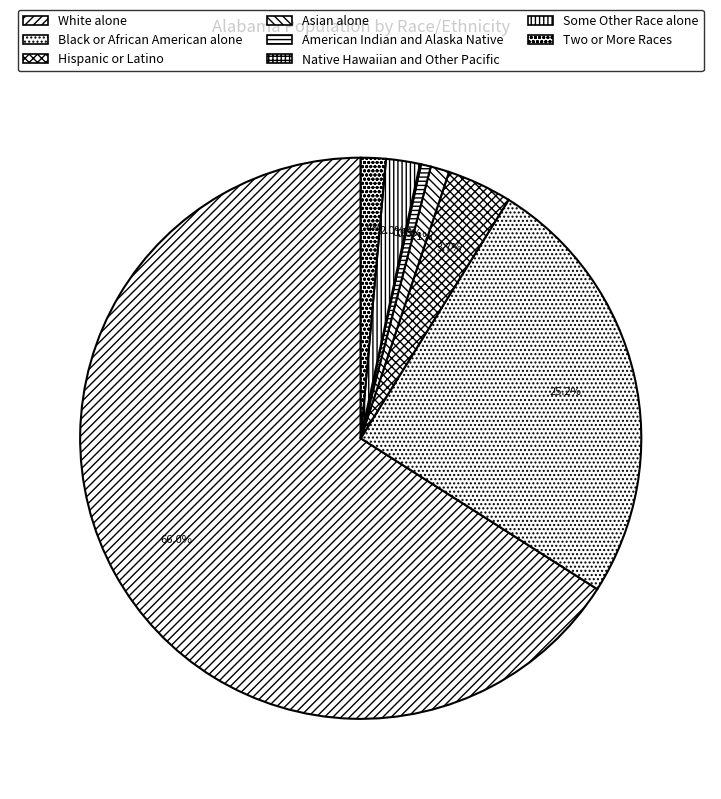

What is the largest slice in the pie chart?

White alone